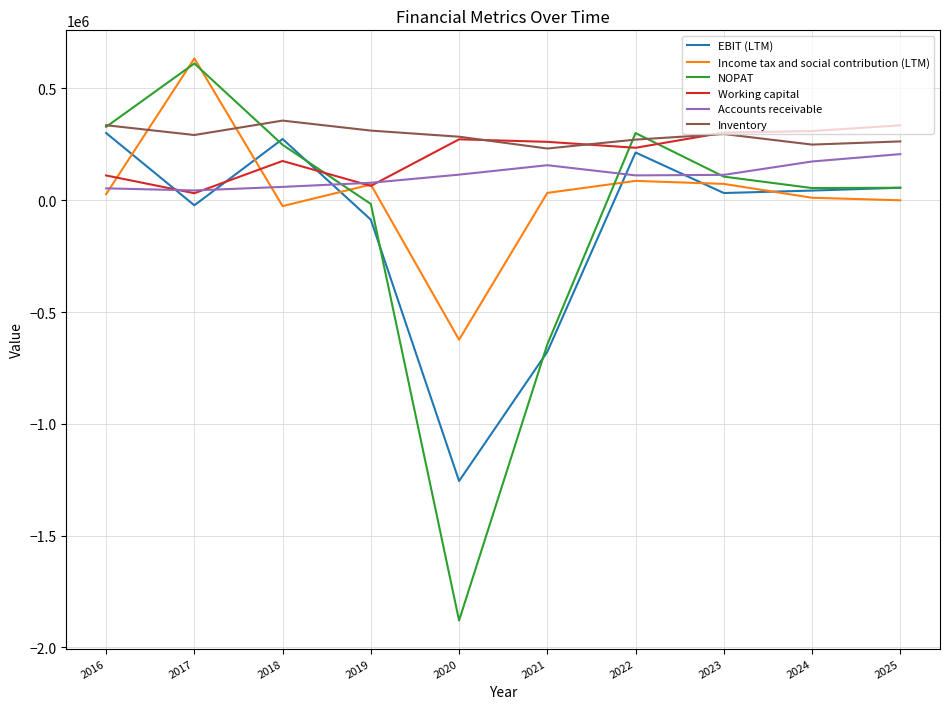

What value does the Inventory series have at 2019?

311687.0